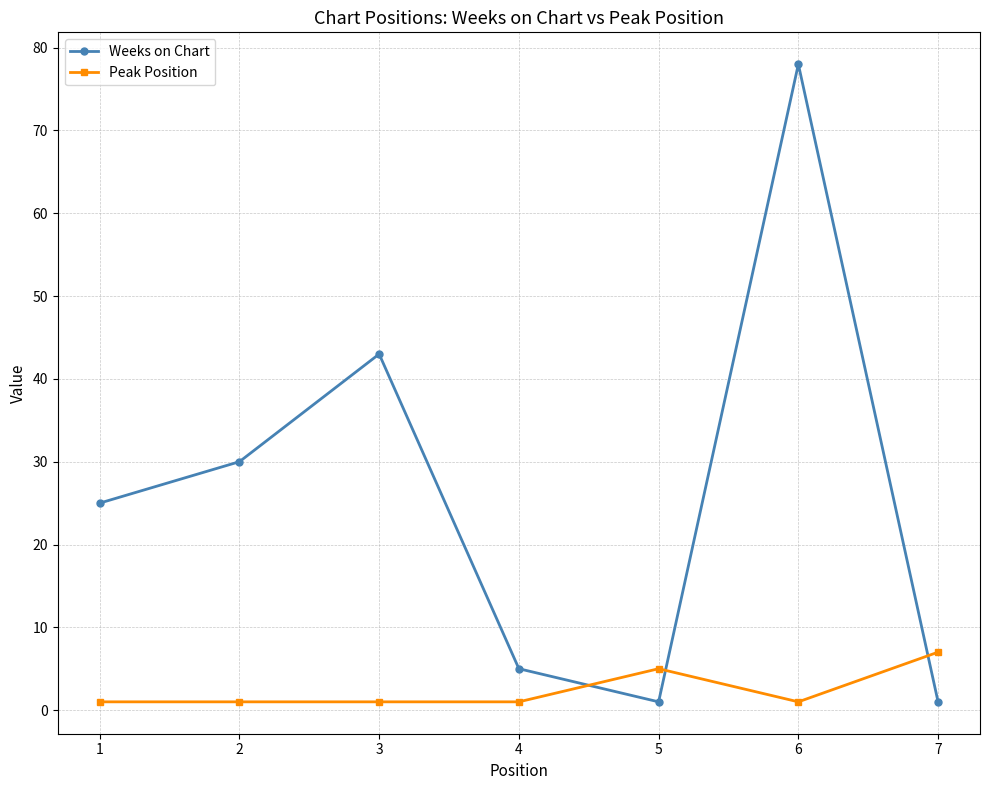

Reading left to right, what are all the values shown in this chart?

Weeks on Chart: 1=25	2=30	3=43	4=5	5=1	6=78	7=1
Peak Position: 1=1	2=1	3=1	4=1	5=5	6=1	7=7